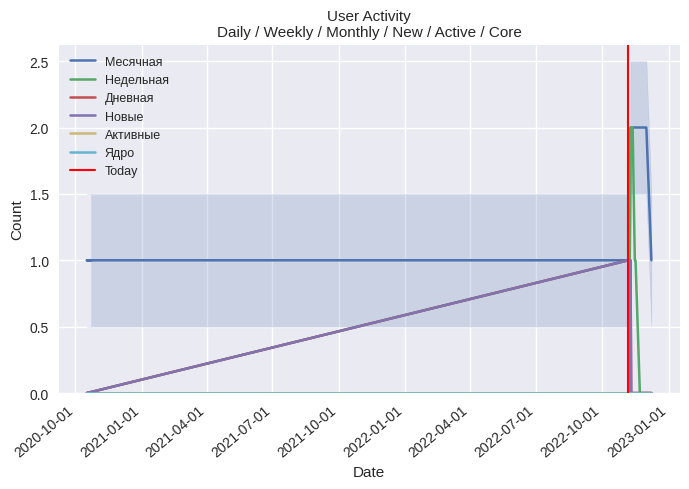

Does the chart display data point markers on the line(s)?

No